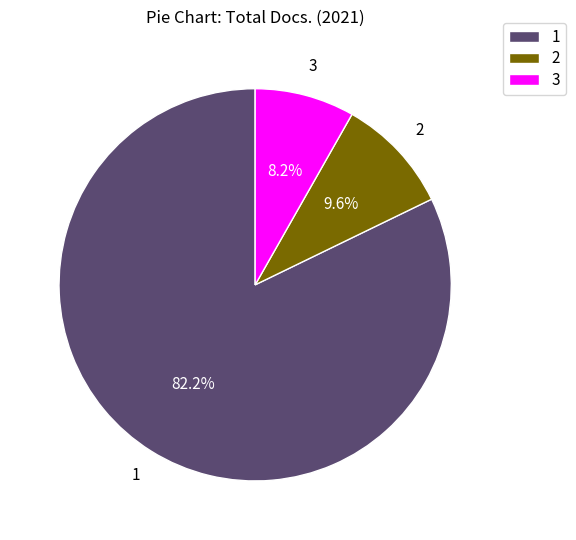

Is there a majority slice in this chart?

Yes